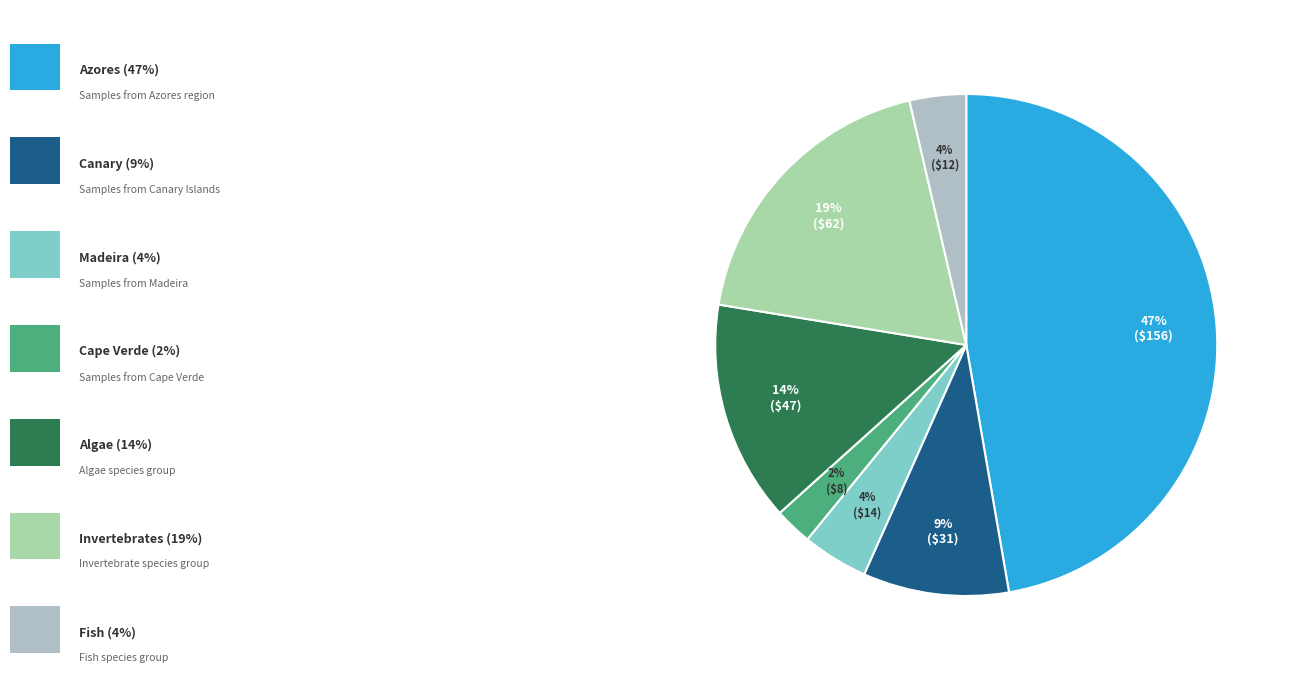

Count the number of slices in the pie.

7